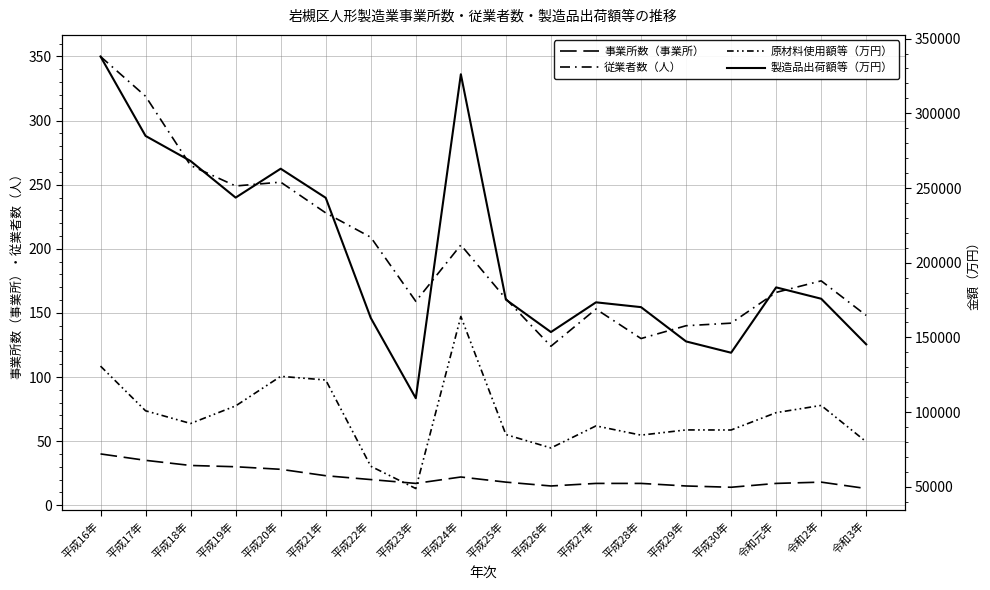

What is the spread (max minus min) of values at 令和元年?

183472